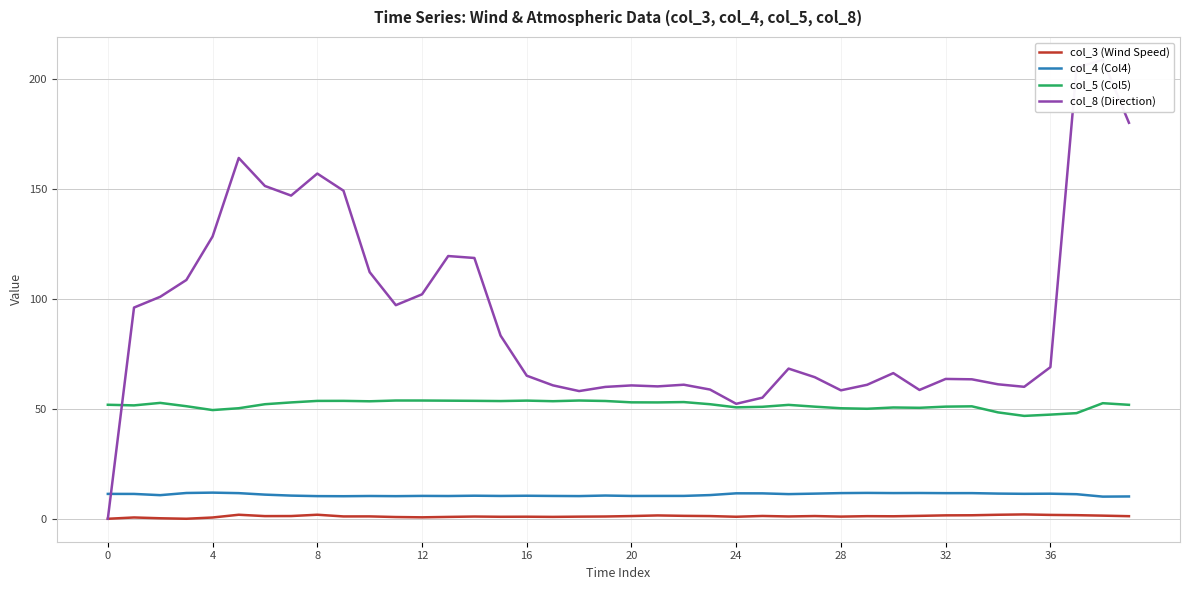

What is the approximate value of col_3 (Wind Speed) at 24?

0.9